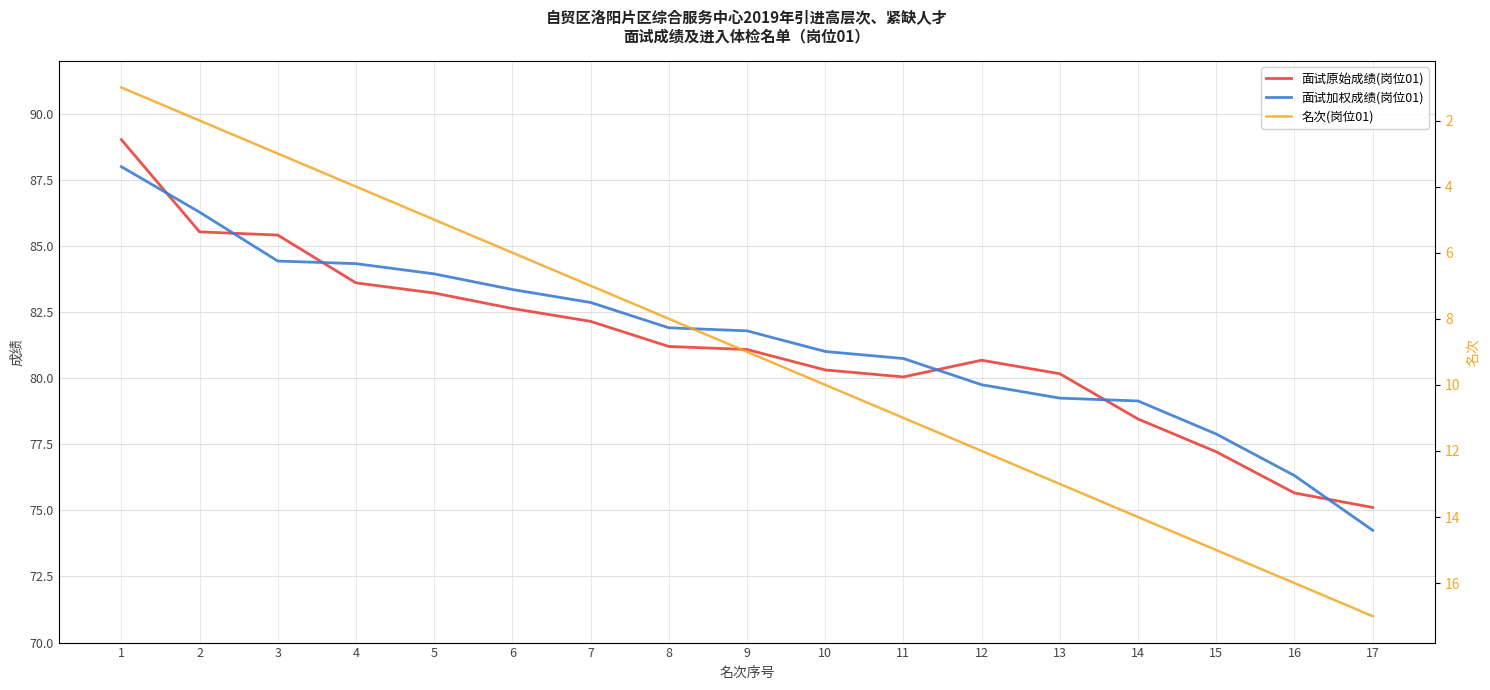

Between which two adjacent categories do 面试加权成绩(岗位01) and 面试原始成绩(岗位01) first intersect?

1 and 2